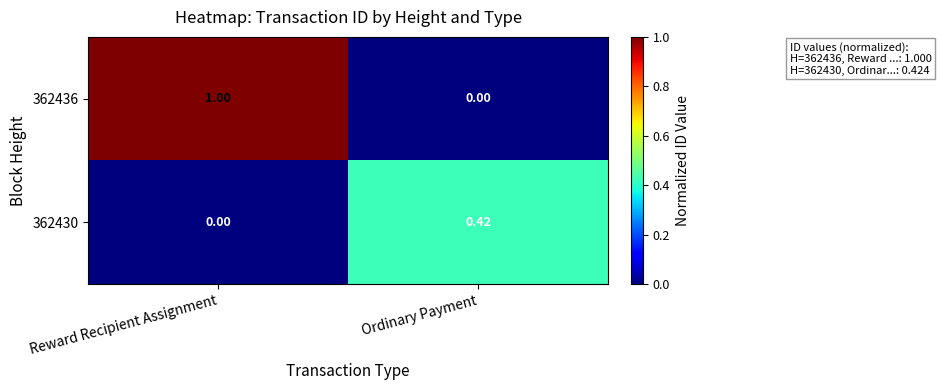

Is the value of 362430 at Ordinary Payment greater than the value of 362436 at Reward Recipient Assignment?

No